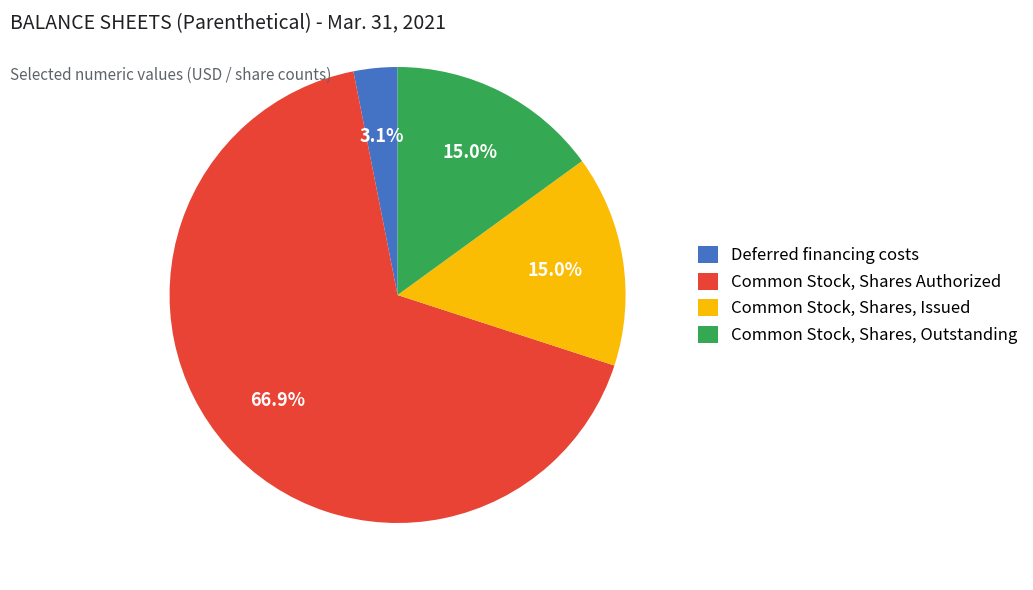

To the nearest percent, what percentage of the pie is Common Stock, Shares Authorized?

67%